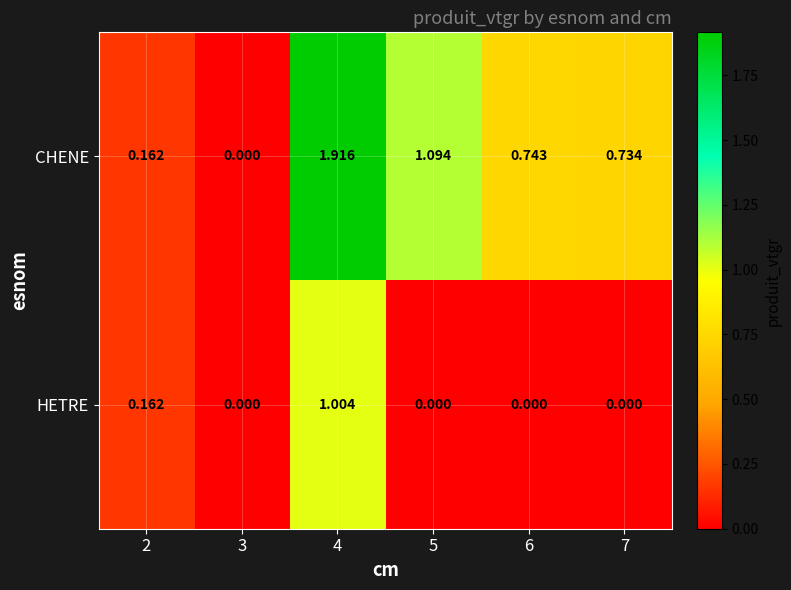

Which series has the largest range (max minus min)?

CHENE